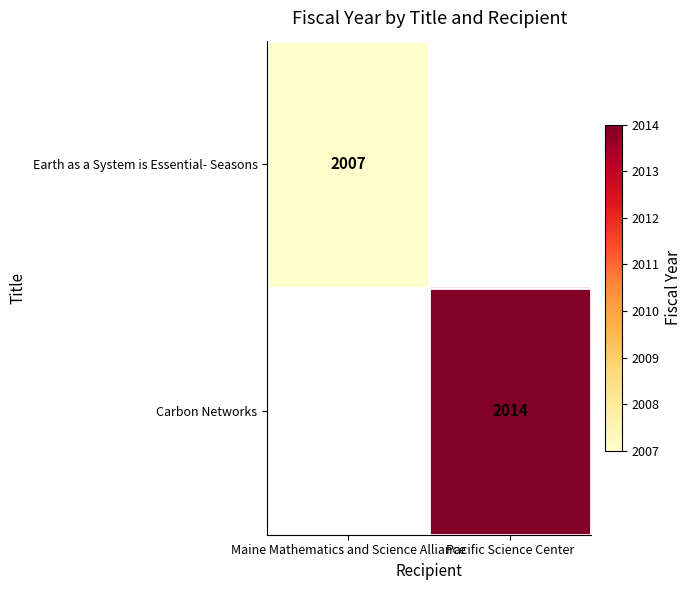

True or false: Carbon Networks has a value of 2014 at Pacific Science Center.

True